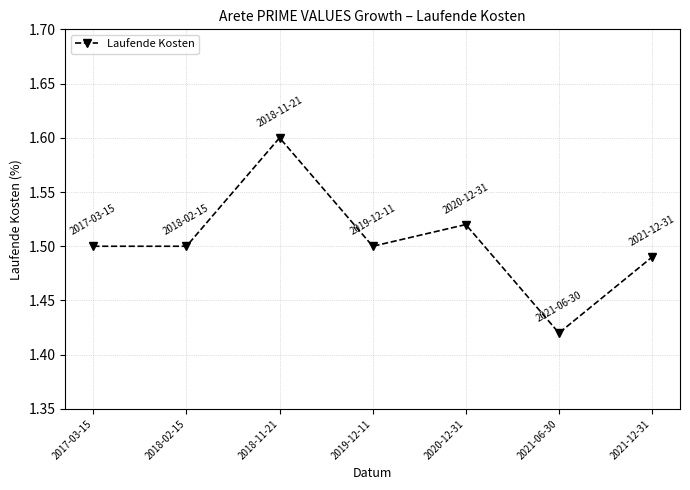

Which category has the highest value across all series?

2018-11-21